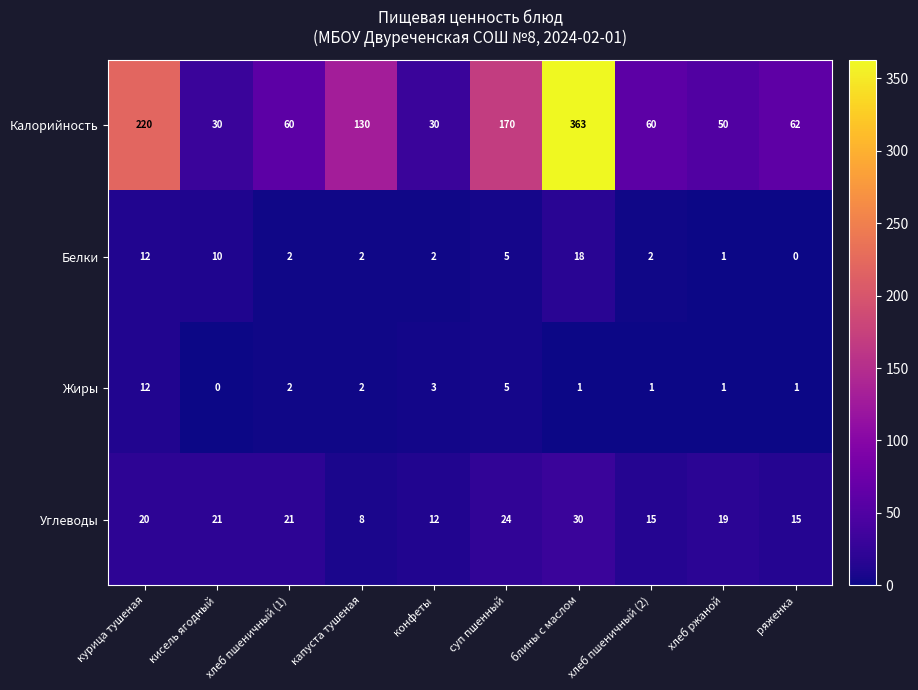

Which series has the largest total across all categories?

Калорийность